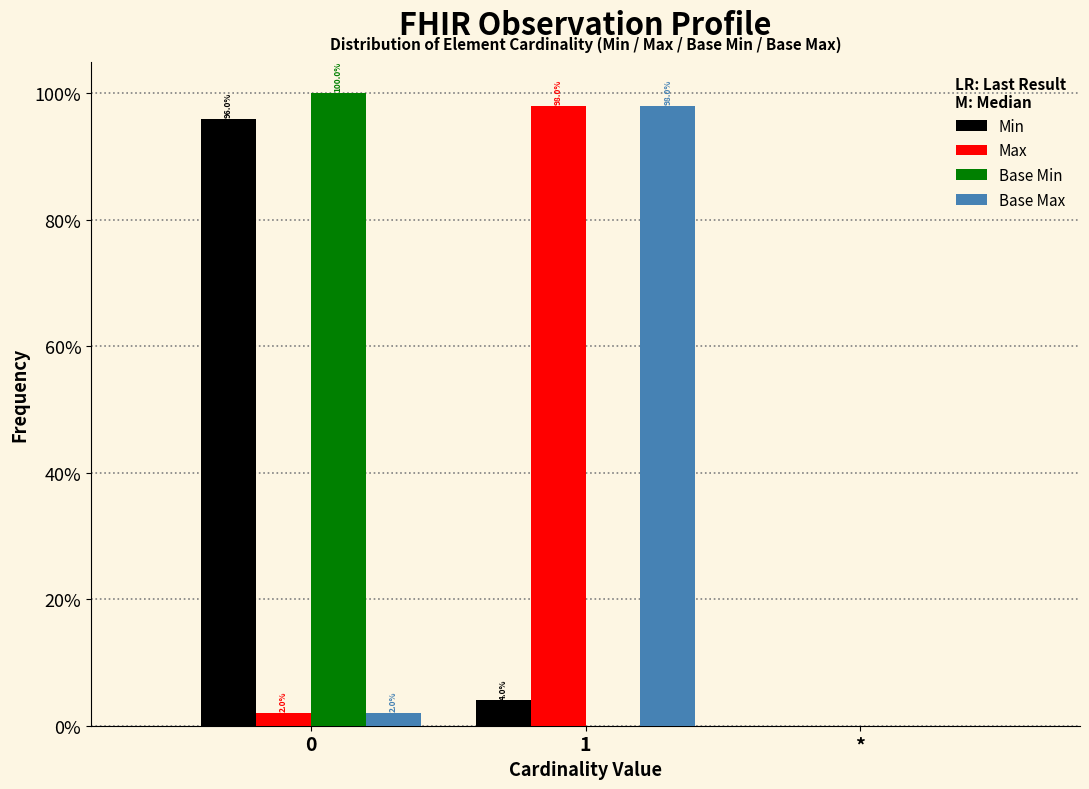

Are the bars horizontal?

No